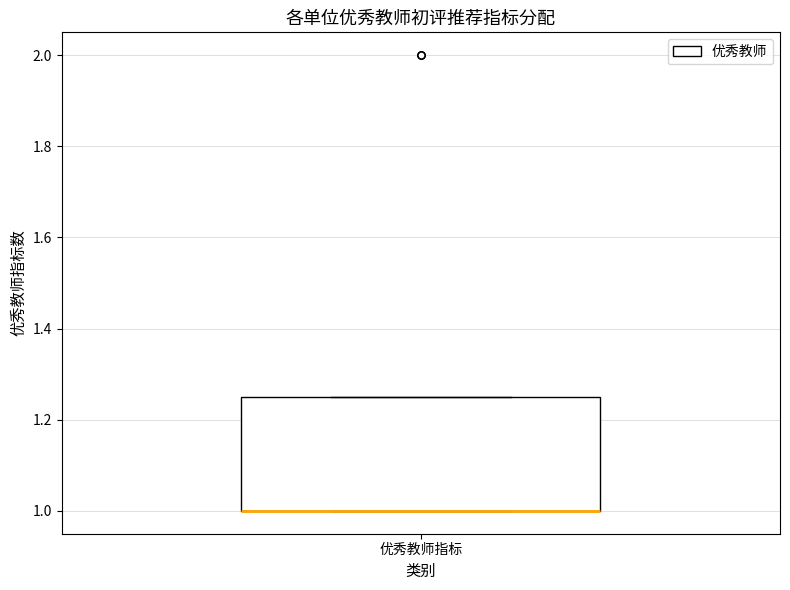

Read this box plot against the y-axis: the position of the median line, the range covered by the box, and the ends of both whiskers. The values are not printed on the chart, so give them approximately, as read against the axis.

median 1.00 (drawn on the box's lower edge), box 1.00 to 1.26, whiskers 1.00 to 1.26